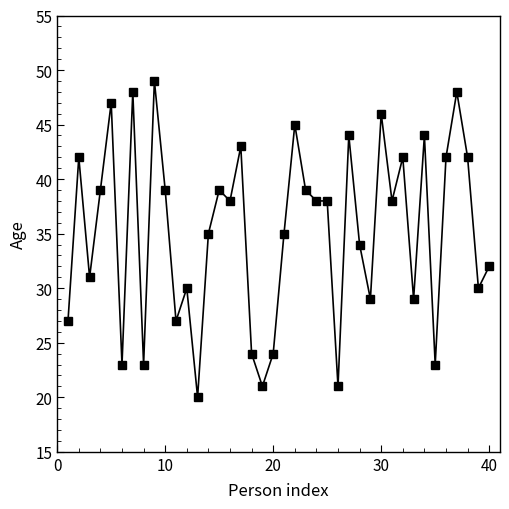

What is the difference between the maximum and minimum values?

29